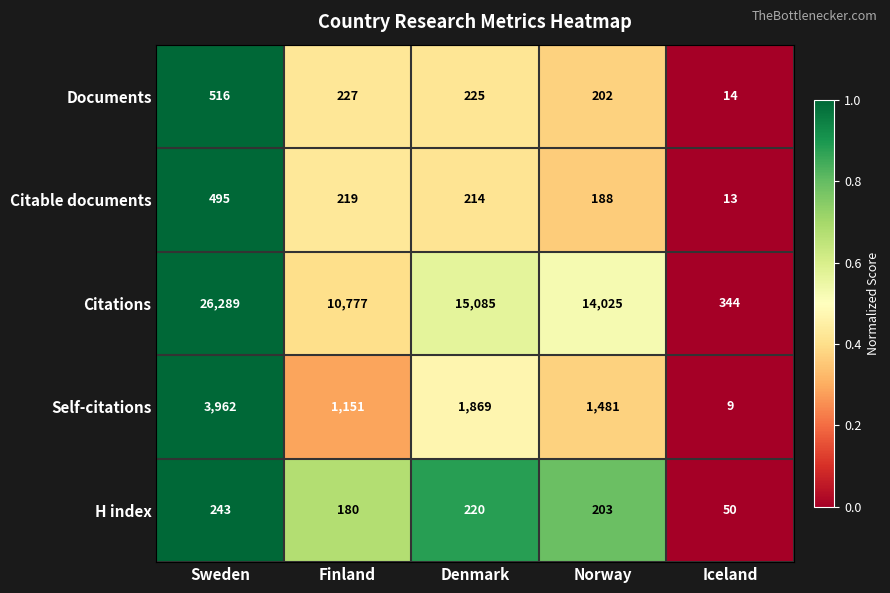

At Norway, list the series in order from smallest to largest.

Citable documents, Documents, H index, Self-citations, Citations